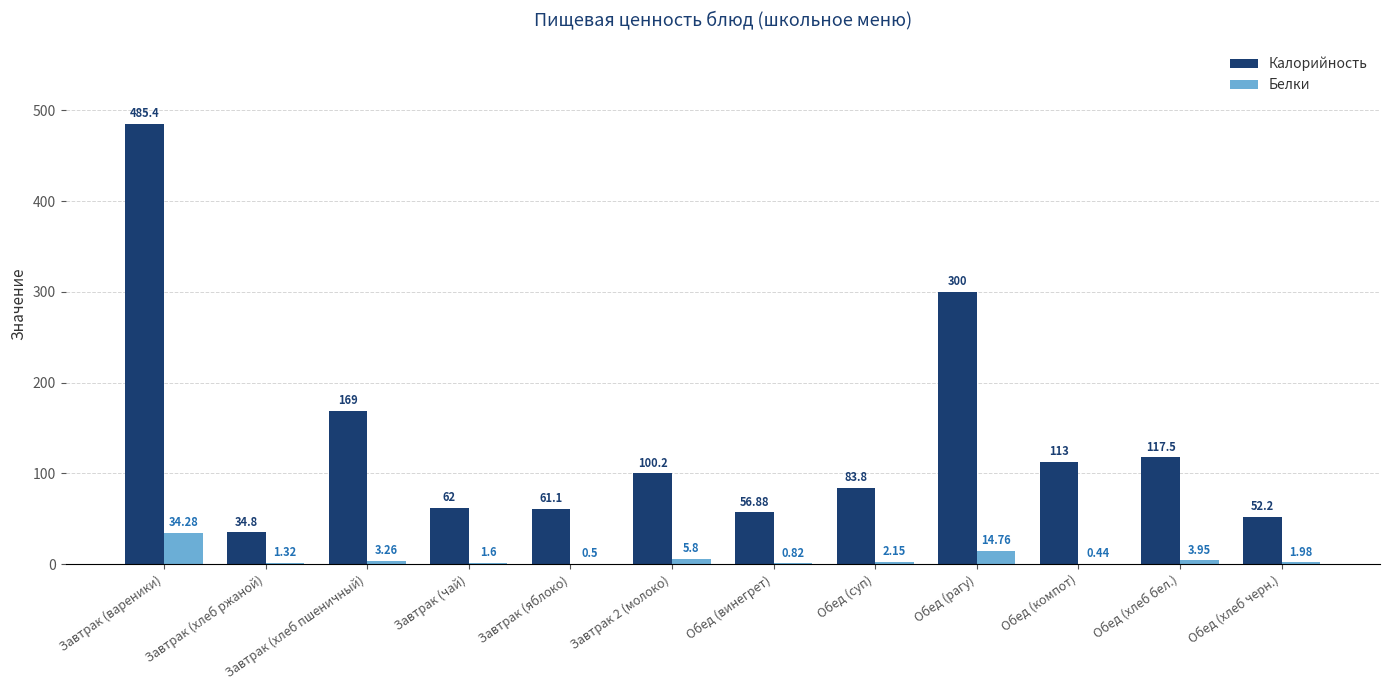

What is the difference between the Калорийность values at Завтрак (яблоко) and Обед (рагу)?

238.9